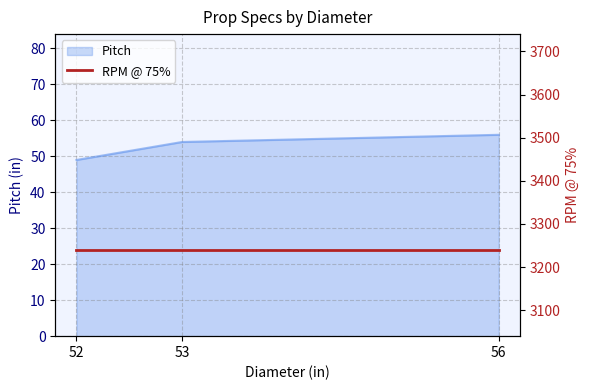

What is the value of the 2nd point from the left?

54